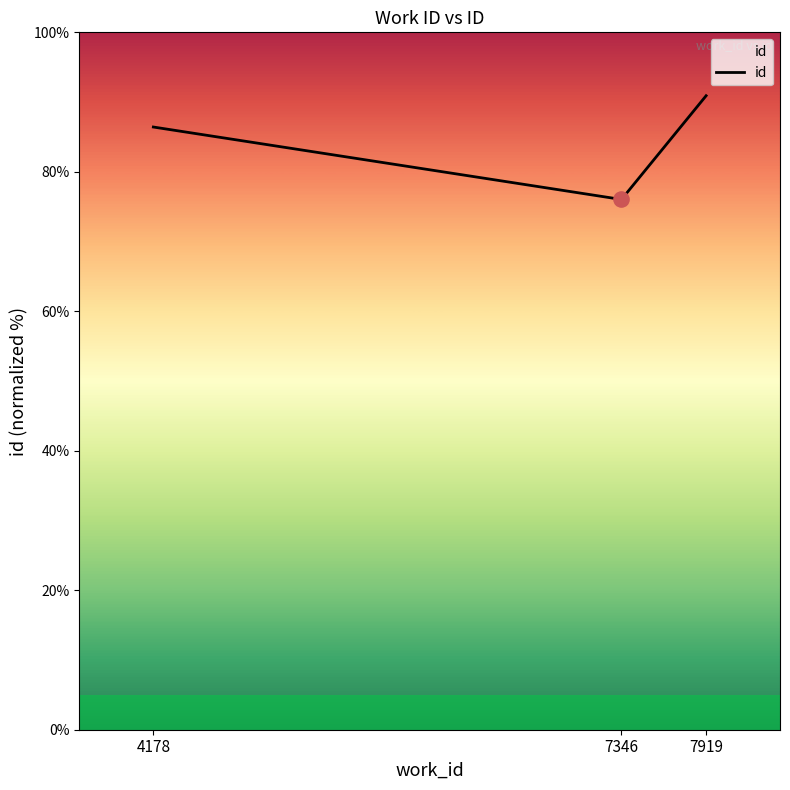

Approximately how many times larger is the value at 7919 compared to 4178?

1.1